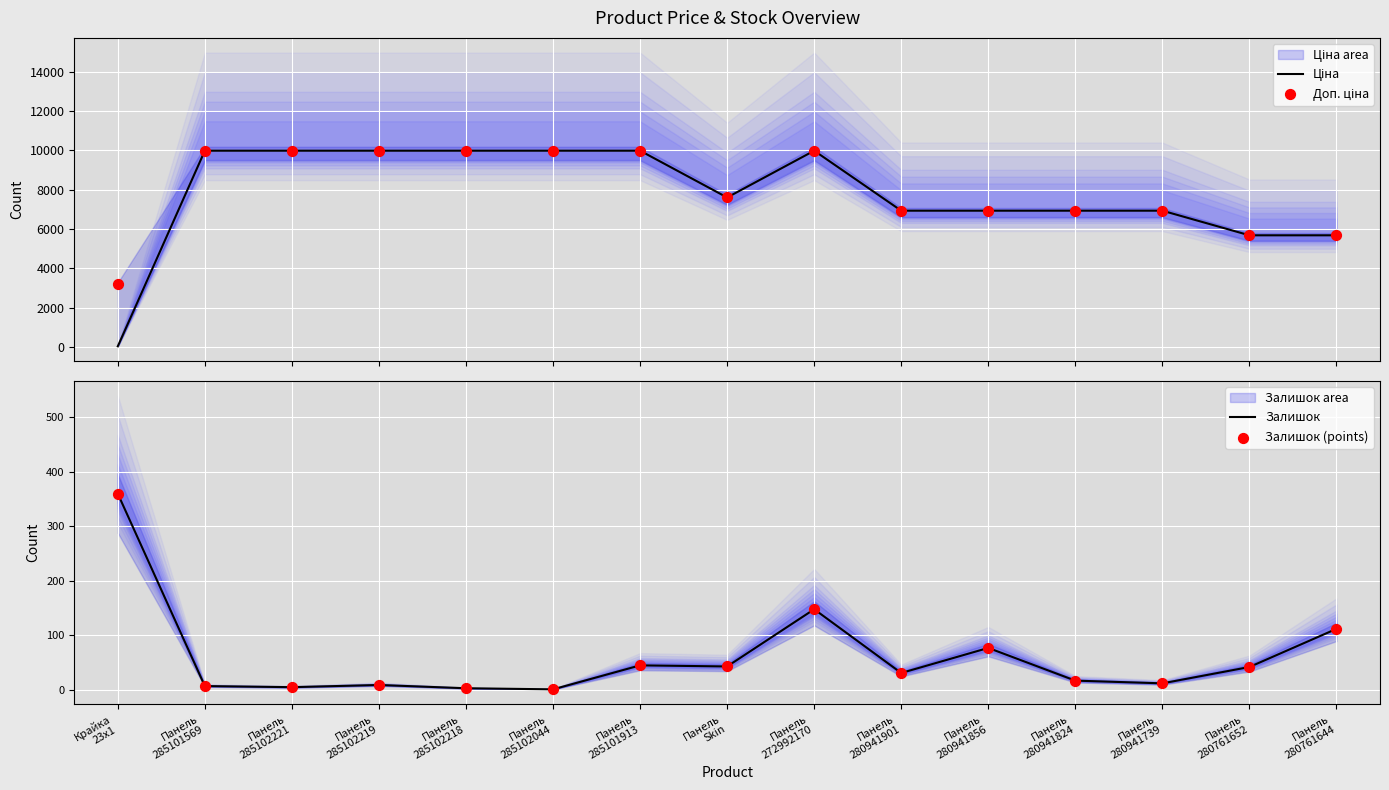

At how many categories does at least one series exceed 1455?

15